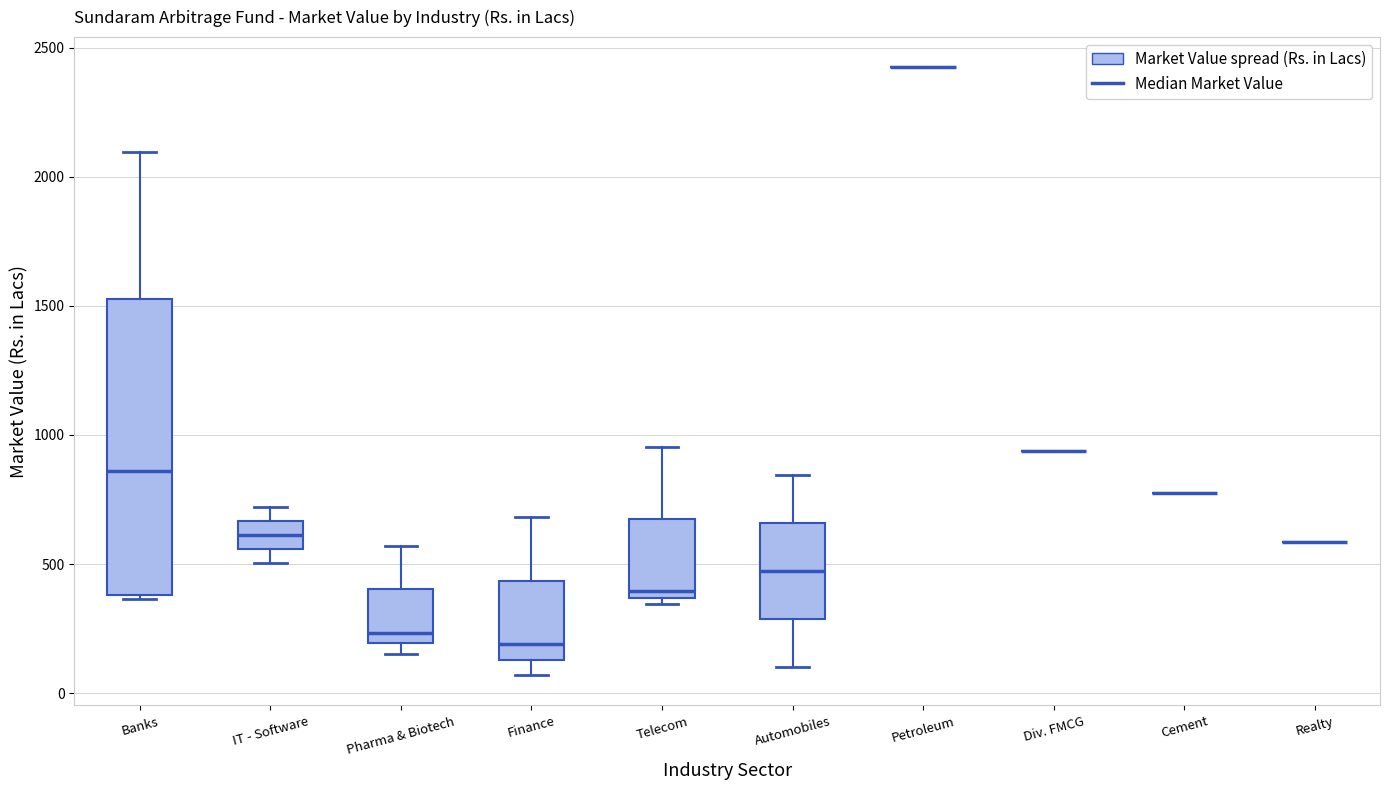

Comparing the boxes themselves (not the whiskers), which one is the tallest?

Banks